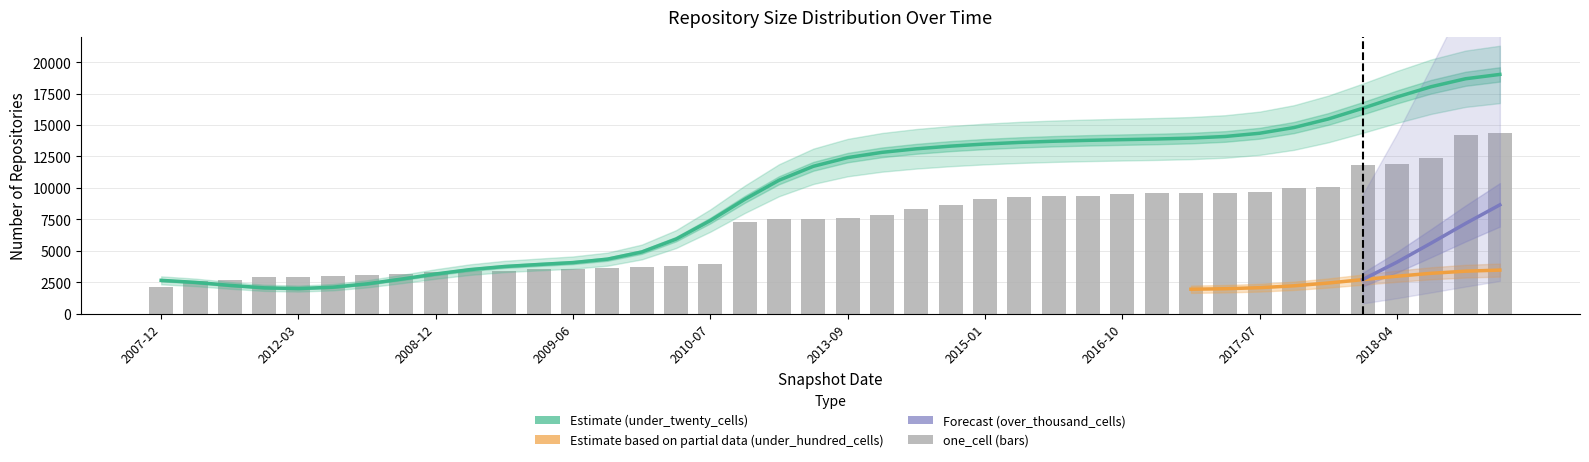

What is the difference between the highest and lowest values at 2013-07?

4162.2